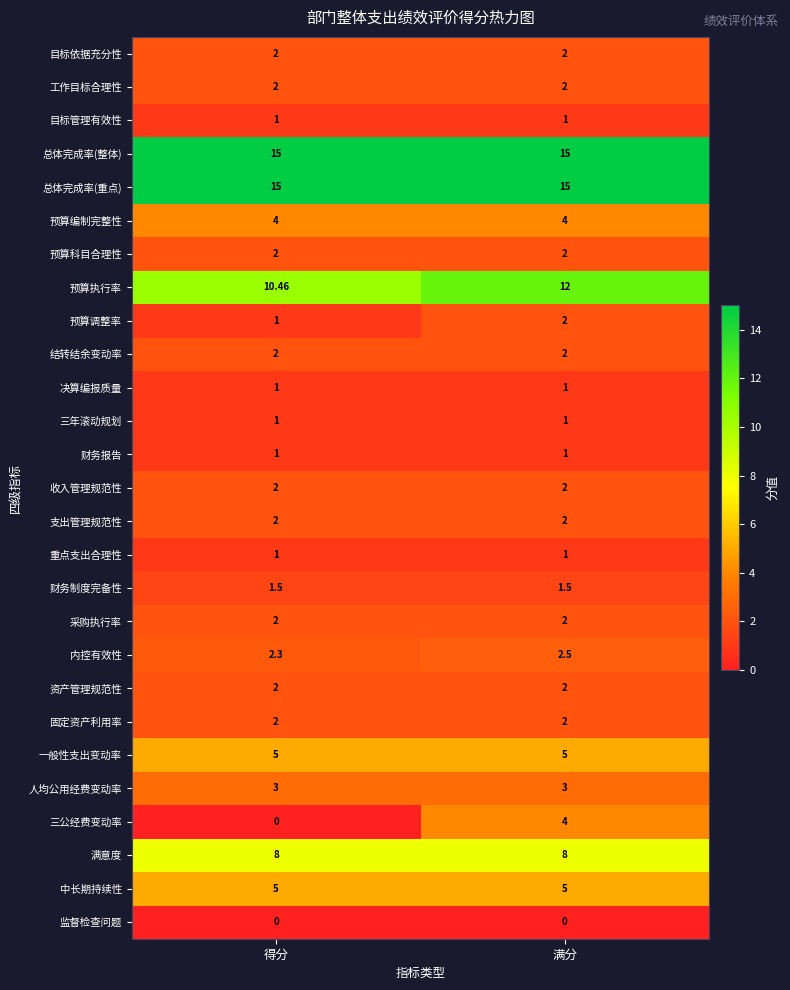

What is the difference between the highest and lowest values at 得分?

15.0